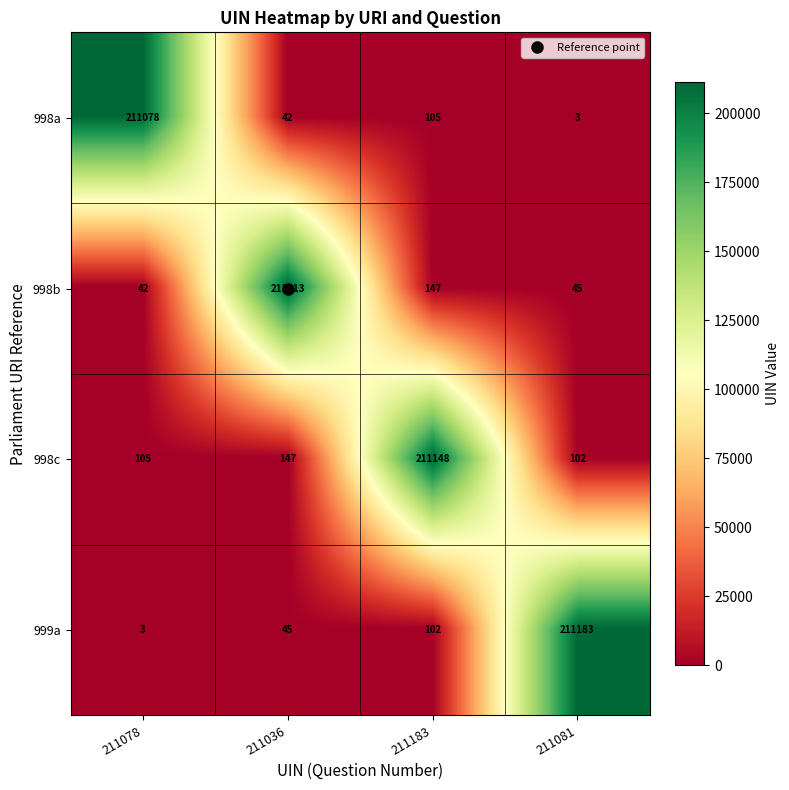

What is the difference between the second highest and minimum values in the 998b series?

105